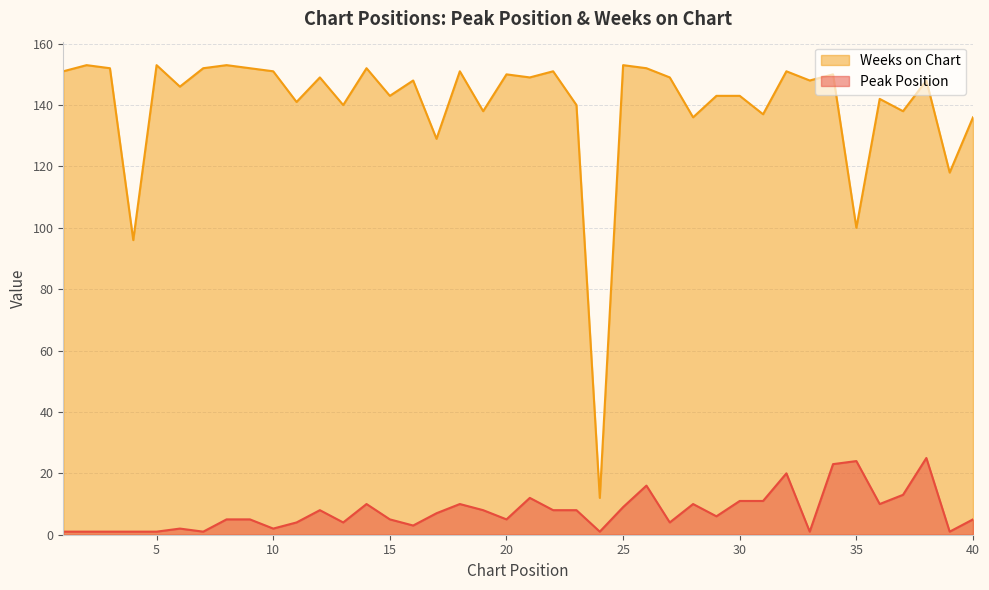

At which category is the sum across all series the highest?

34